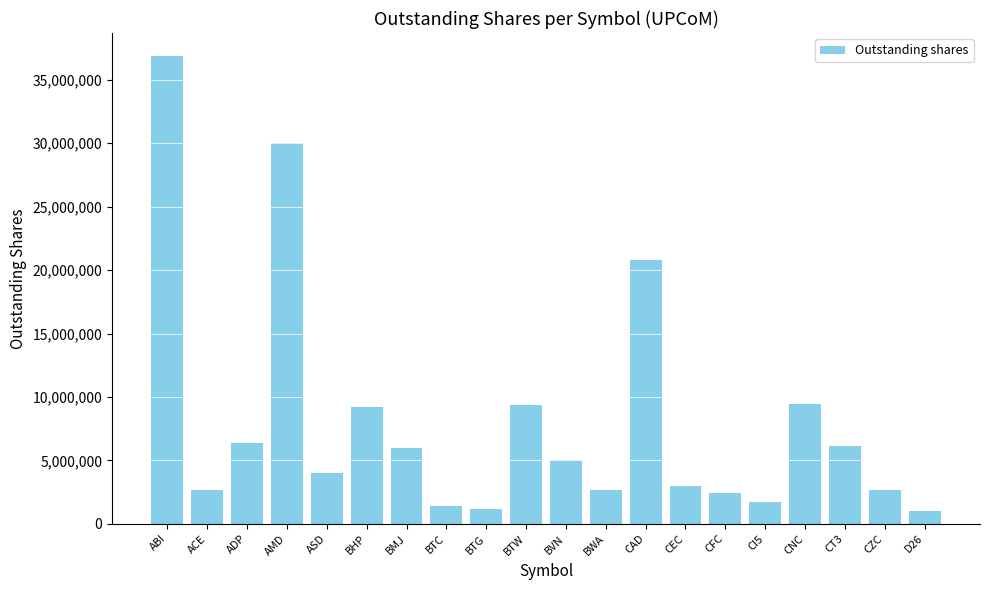

What is the sum of the values at CAD and ADP?

27199926